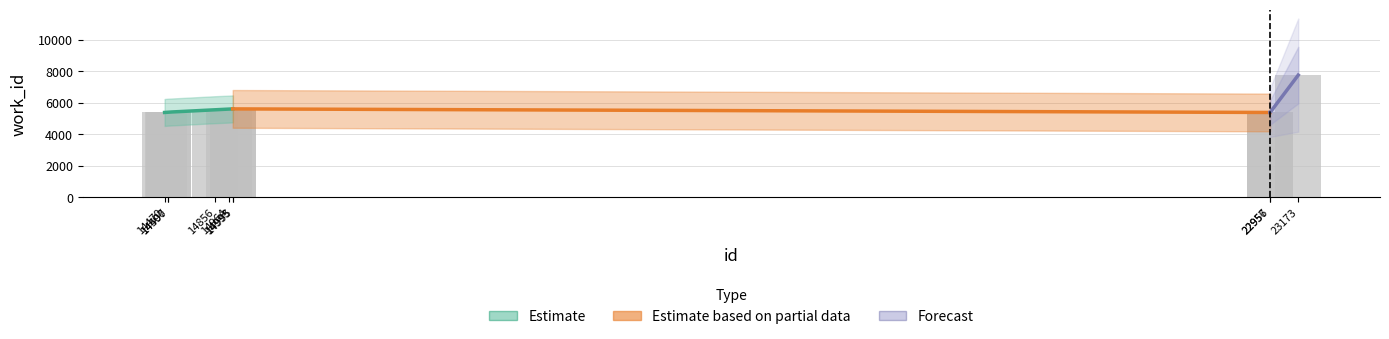

What is the difference between the values at 14964 and 14995?

14